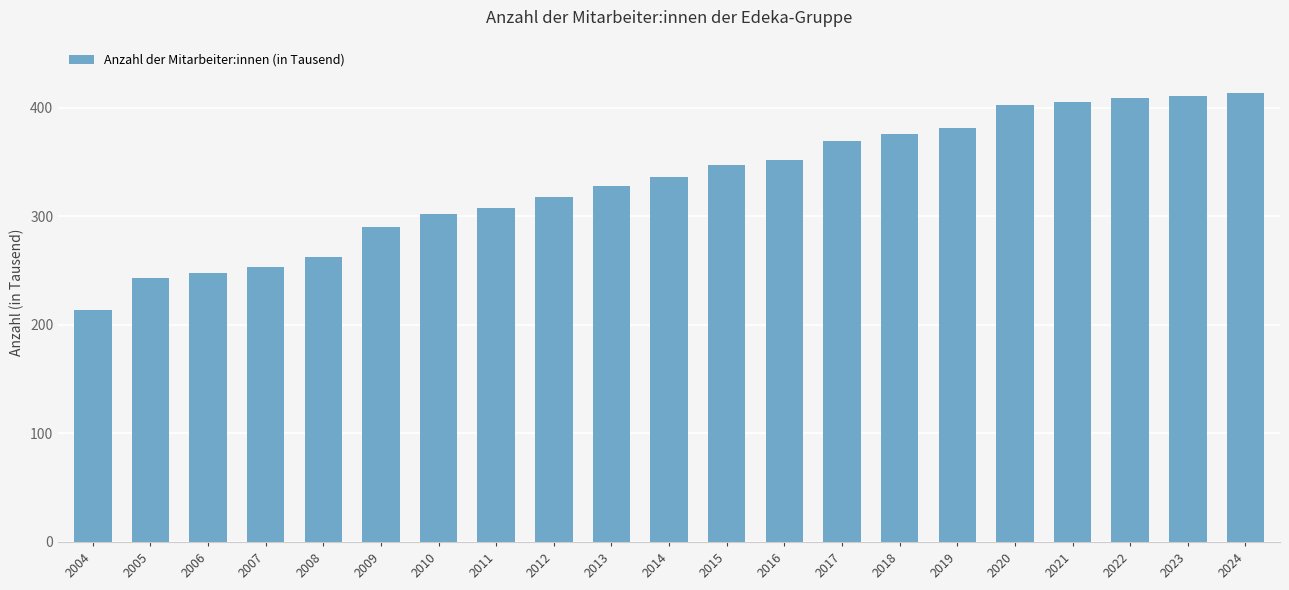

What is the minimum value shown in the chart?

213.5